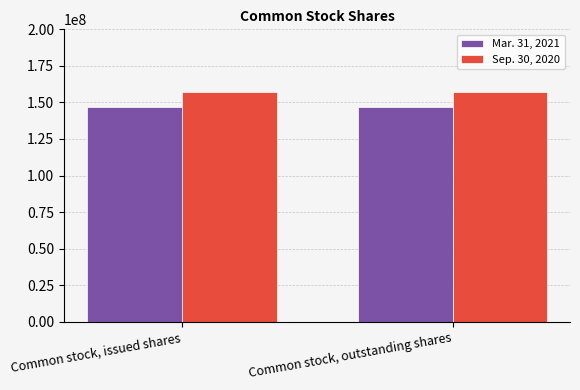

Reading right to left, extract all data points from this chart.

Mar. 31, 2021: Common stock, outstanding shares=146751065	Common stock, issued shares=146751065
Sep. 30, 2020: Common stock, outstanding shares=157044687	Common stock, issued shares=157044687